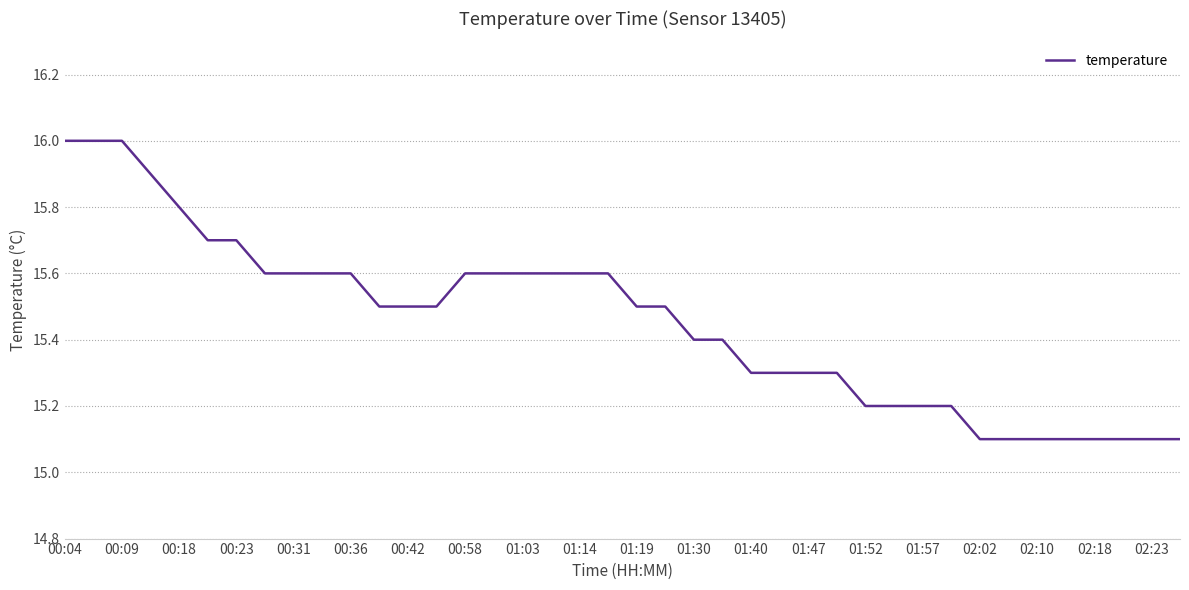

What is the maximum value shown in the chart?

16.0